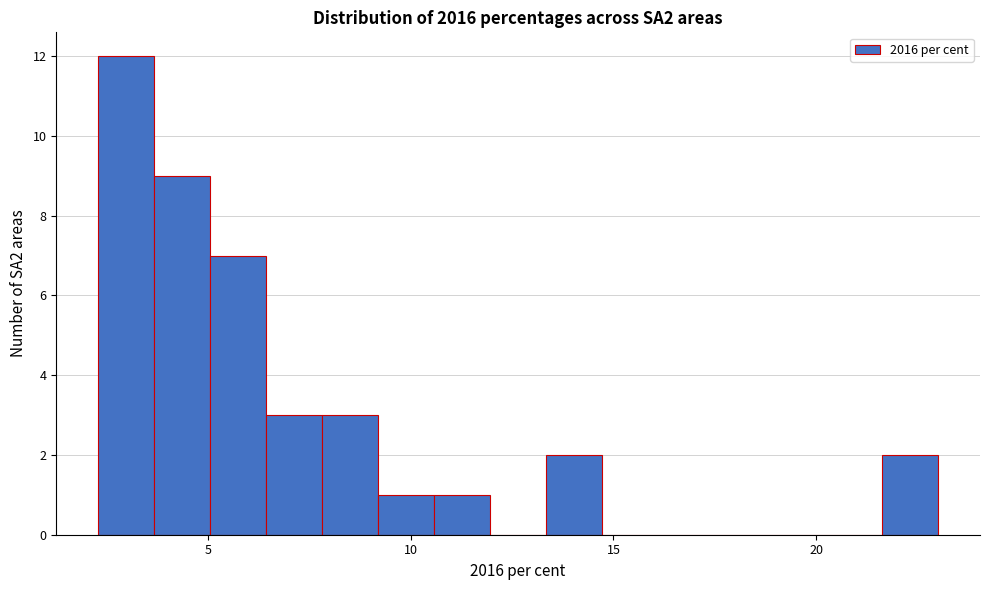

Read against the x-axis, roughly where is the centre of the tallest bar?

3.0